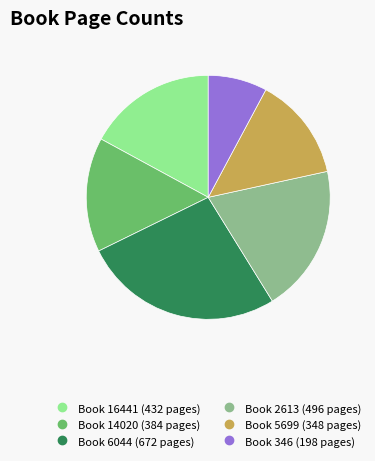

Is there a majority slice in this chart?

No